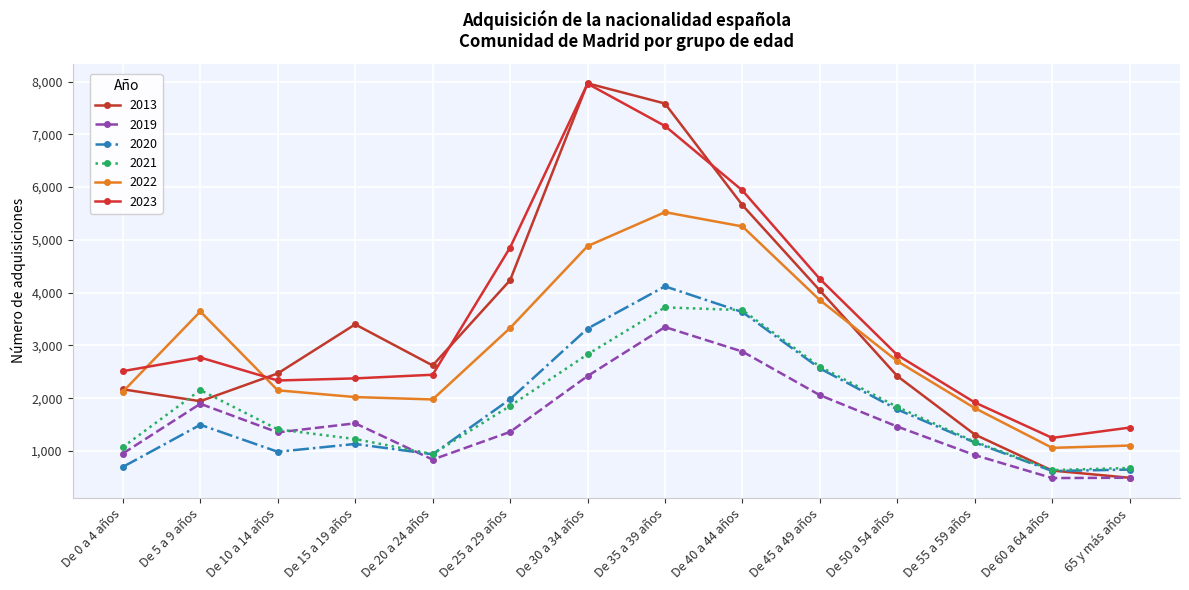

What is the average value of the 2022 series?

2961